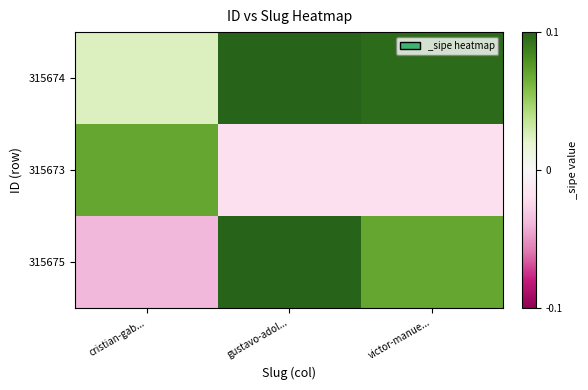

Reading left to right, list all the values displayed in this chart.

315674: cristian-gab...=0.0	gustavo-adol...=0.1	victor-manue...=0.1
315673: cristian-gab...=0.1	gustavo-adol...=-0.0	victor-manue...=-0.0
315675: cristian-gab...=-0.0	gustavo-adol...=0.1	victor-manue...=0.1